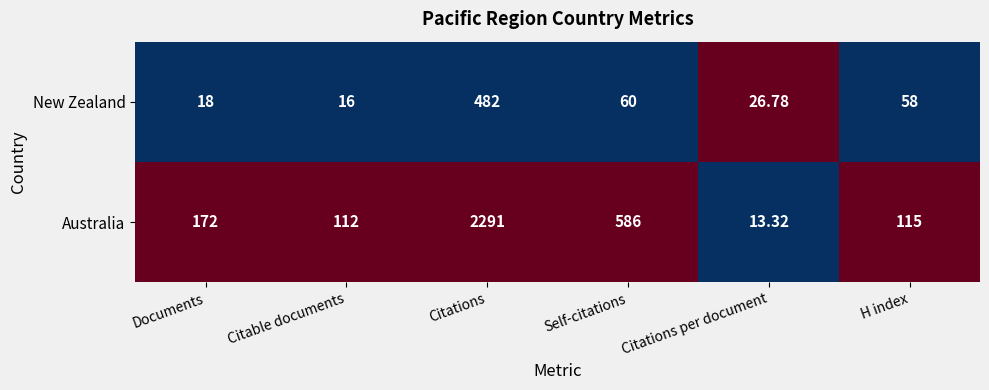

Where does the New Zealand series first go above 58?

Citations